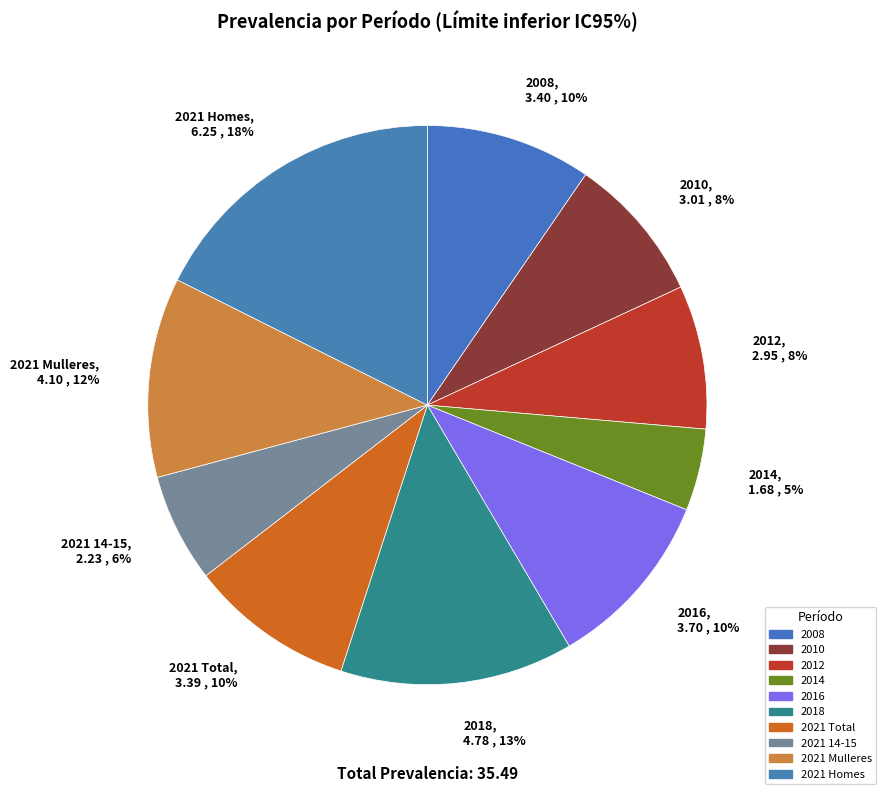

Which has a higher value, 2016 or 2021 Total?

2016